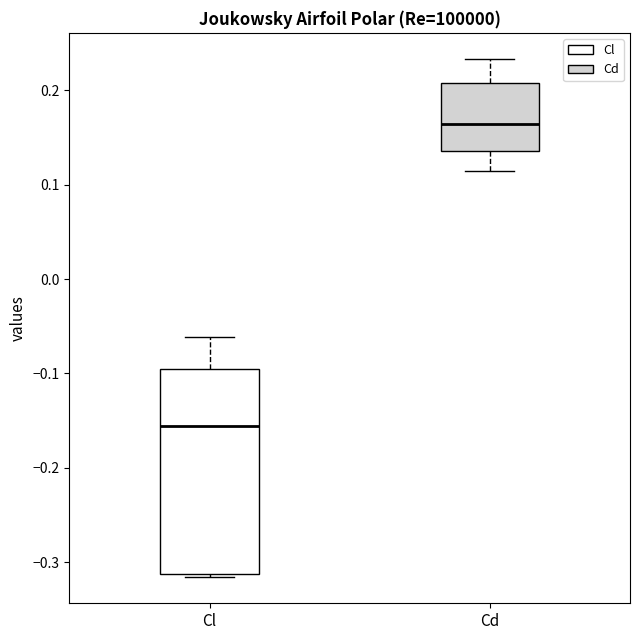

Where does the upper whisker of the box for Cl end on the y-axis? The values are not printed on the chart, so give them approximately, as read against the axis.

-0.06